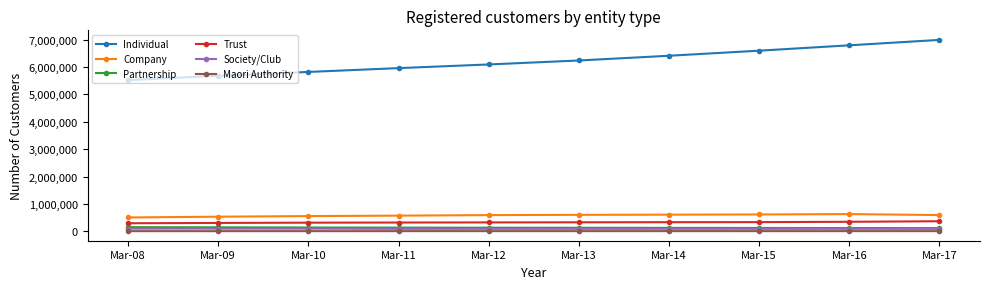

Which series has the widest spread of values?

Individual